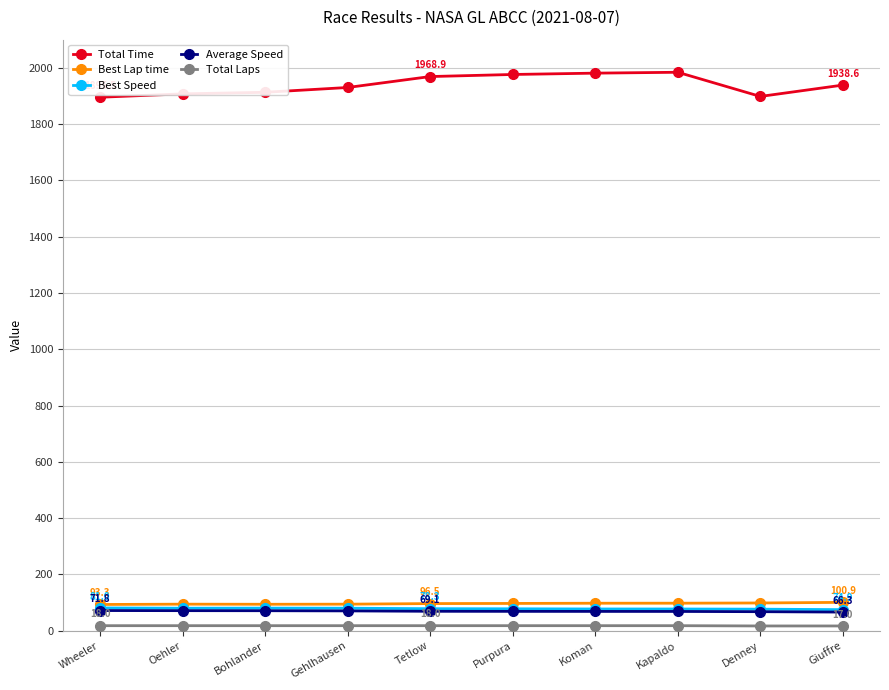

True or false: Best Lap time has a value of 97.0 at Purpura.

True